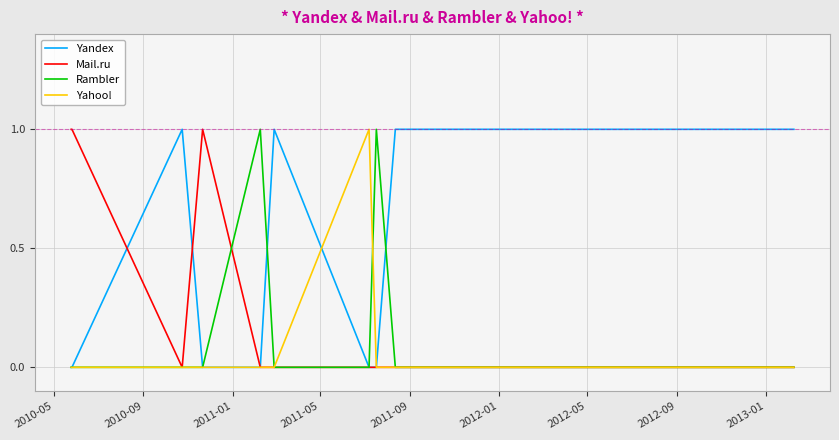

List the series in order of their overall mean, lowest first.

Yahoo!, Rambler, Mail.ru, Yandex